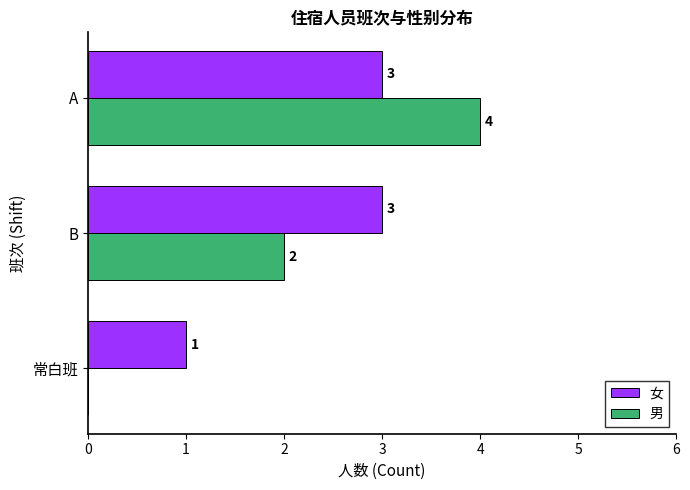

At which label is 男 closest to 2?

B